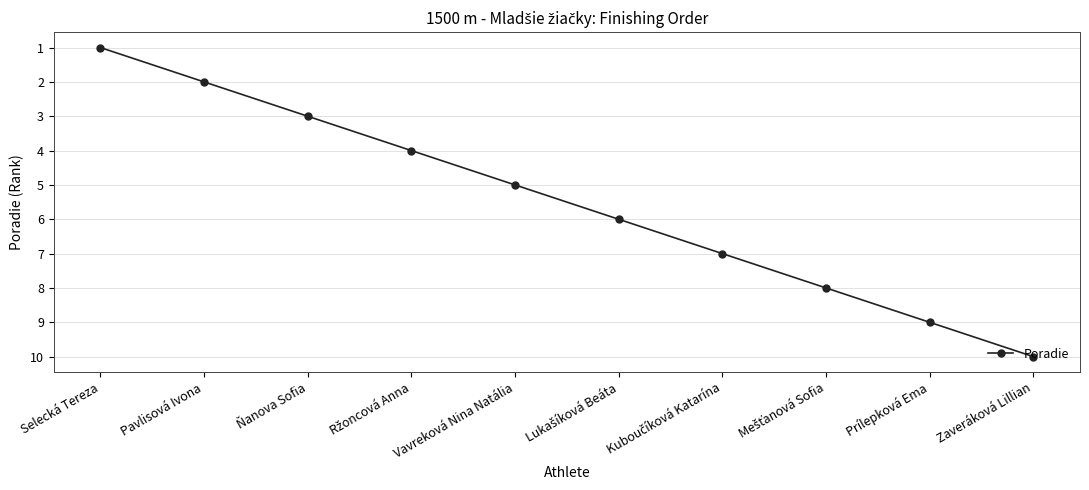

What is the change in value from Selecká Tereza to Zaveráková Lillian?

+9